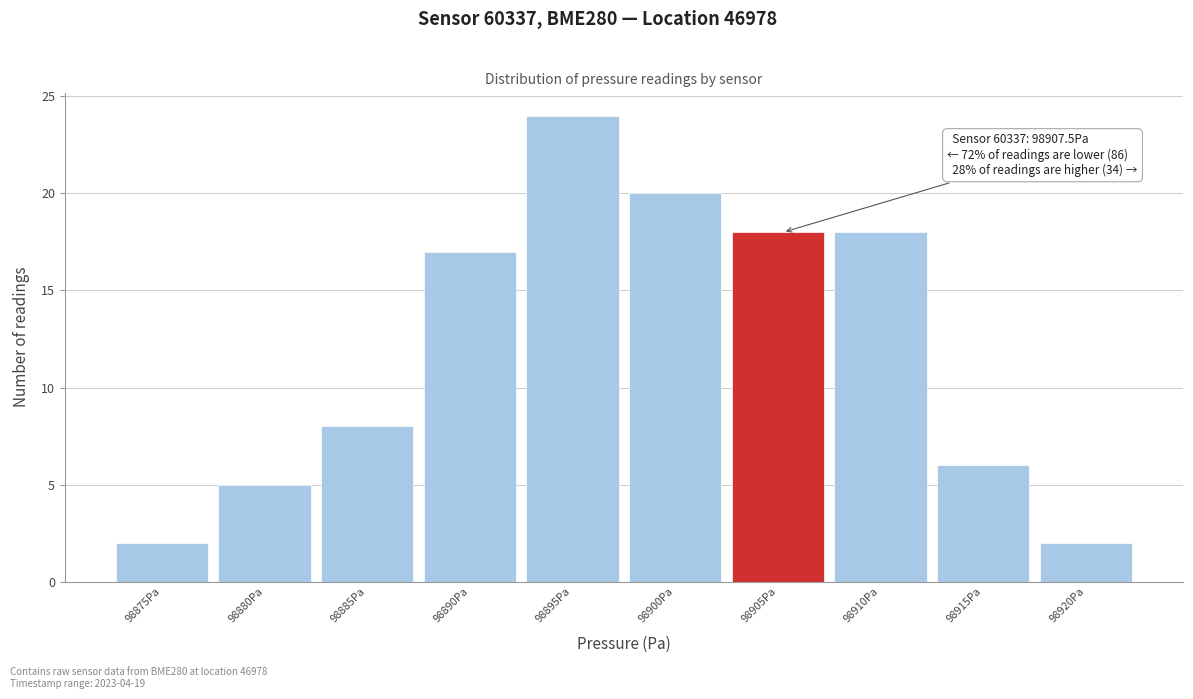

Reading left to right, list all the values displayed in this chart.

98875Pa=2	98880Pa=5	98885Pa=8	98890Pa=17	98895Pa=24	98900Pa=20	98905Pa=18	98910Pa=18	98915Pa=6	98920Pa=2